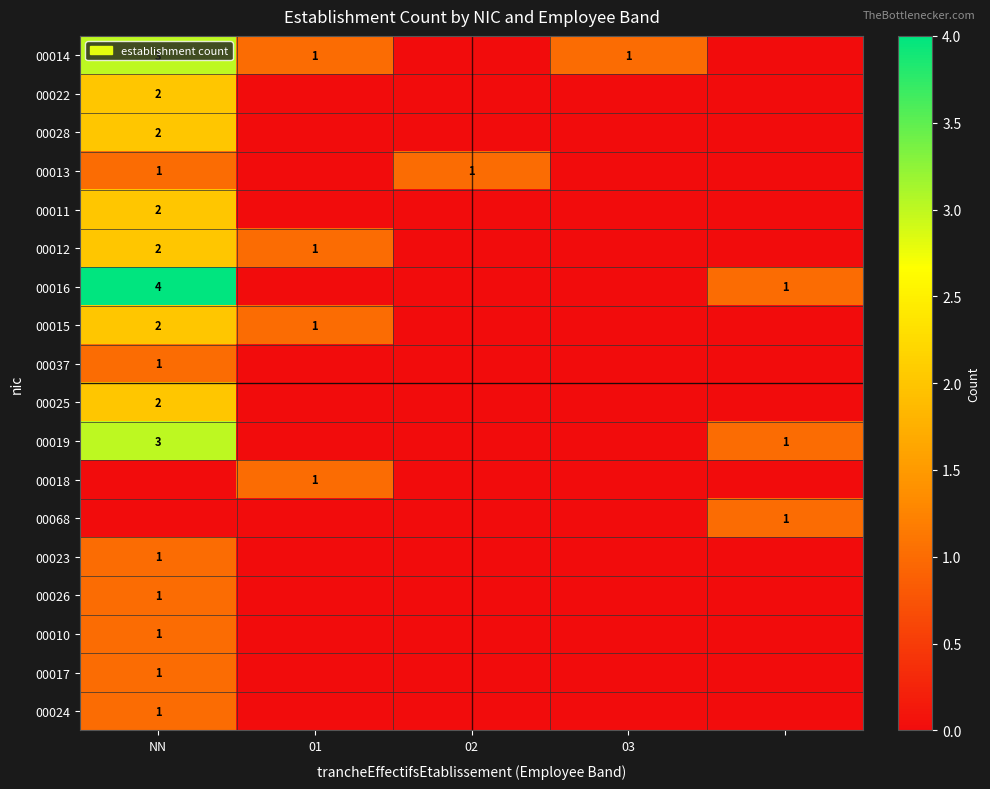

The 00016 series shows 6 at NN. True or false?

False